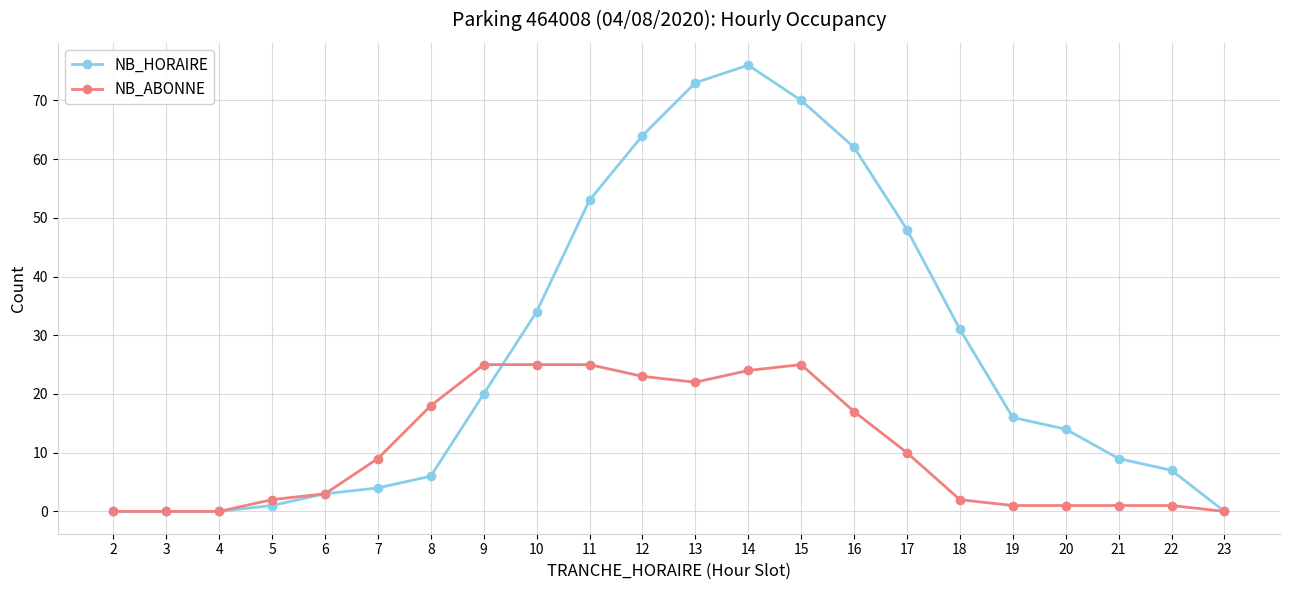

What is the highest value of the NB_ABONNE series?

25